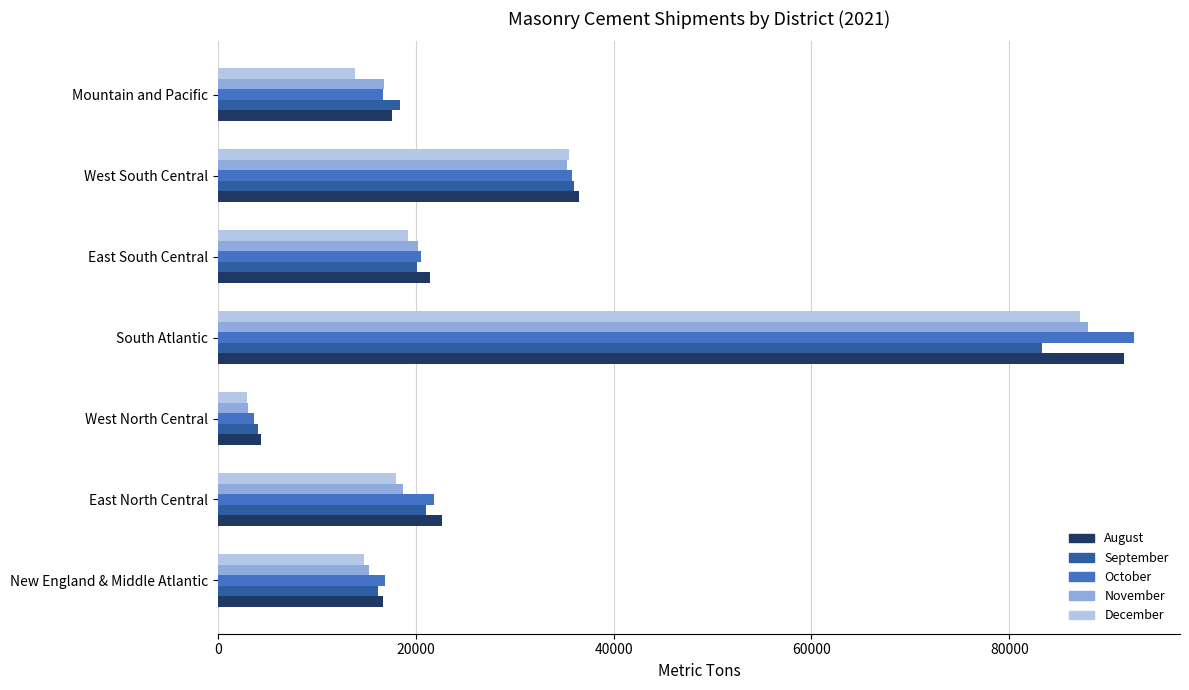

How many series are shown in this chart?

5